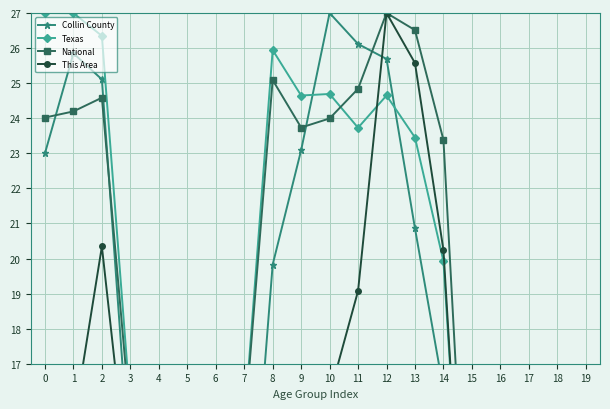

Does the chart have visible grid lines?

Yes